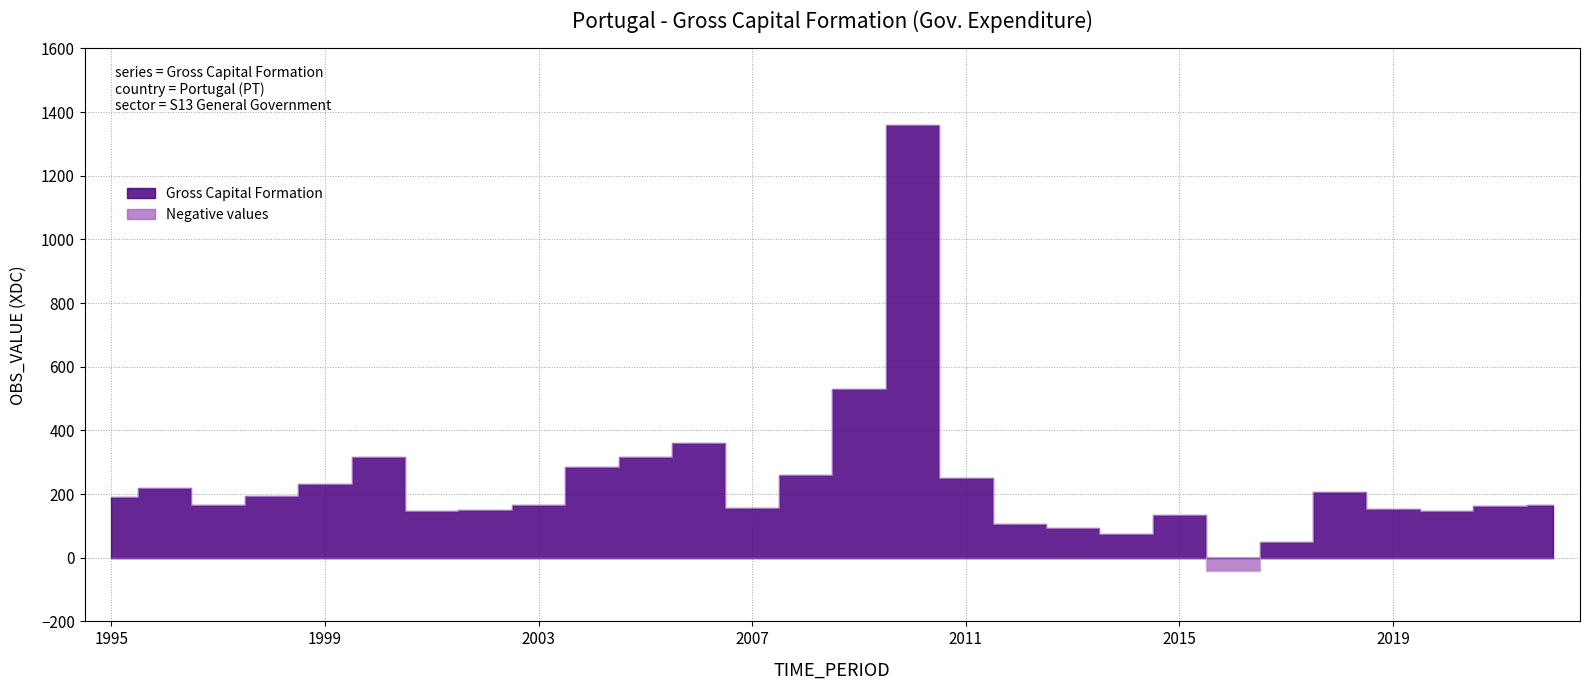

At which category does the data reach its first local valley?

1997